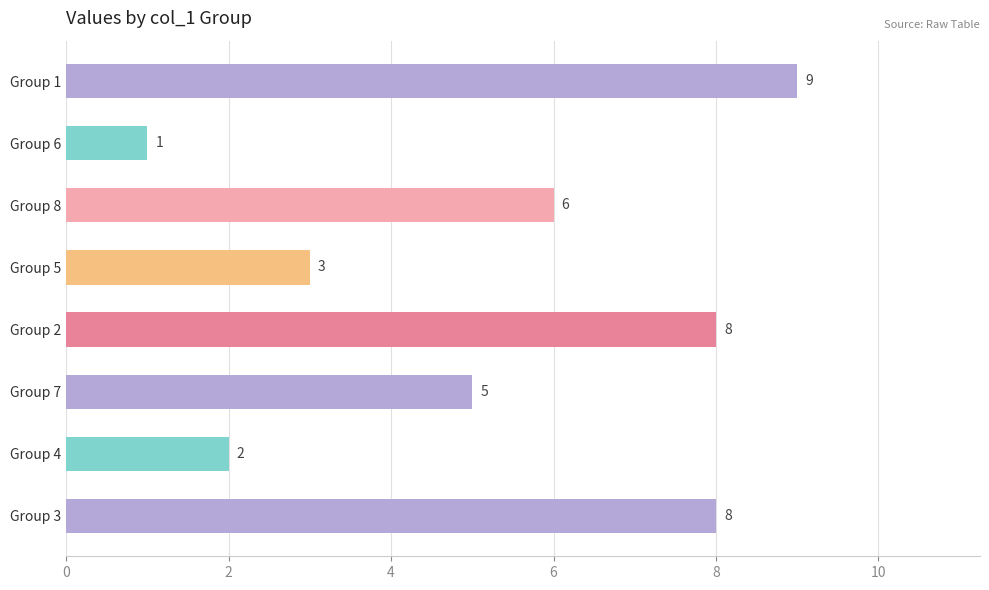

Reading bottom to top, extract all data points from this chart.

8	2	5	8	3	6	1	9